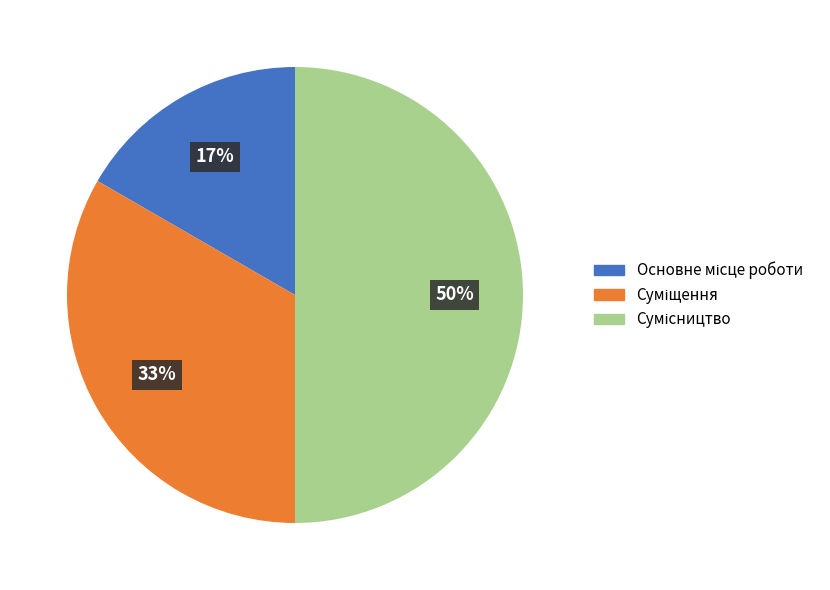

To the nearest percent, what is the difference between the largest and smallest slice percentages?

33%